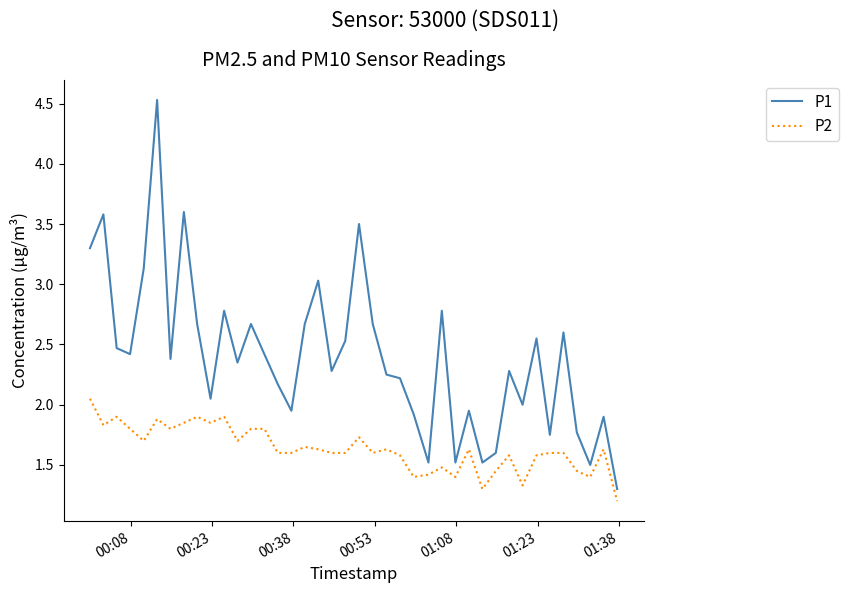

Which series has the largest total across all categories?

P1